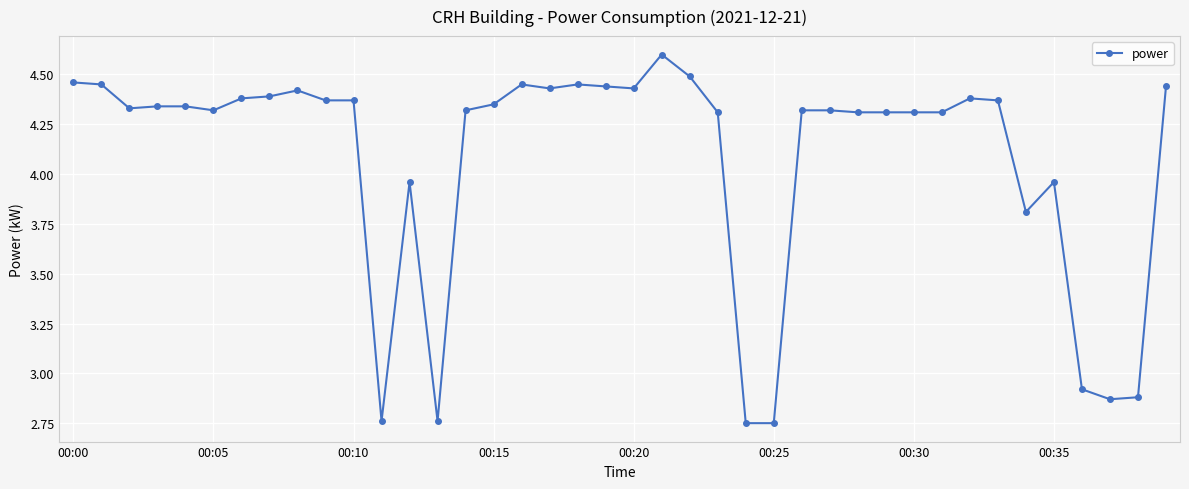

What is the greatest value displayed?

4.6